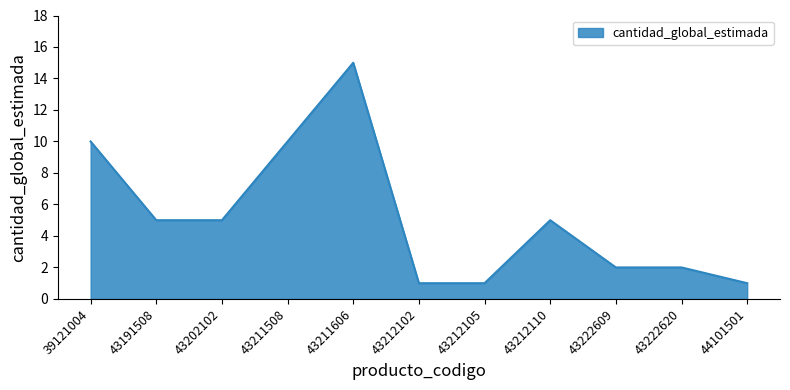

Reading left to right, extract all data points from this chart.

10	5	5	10	15	1	1	5	2	2	1